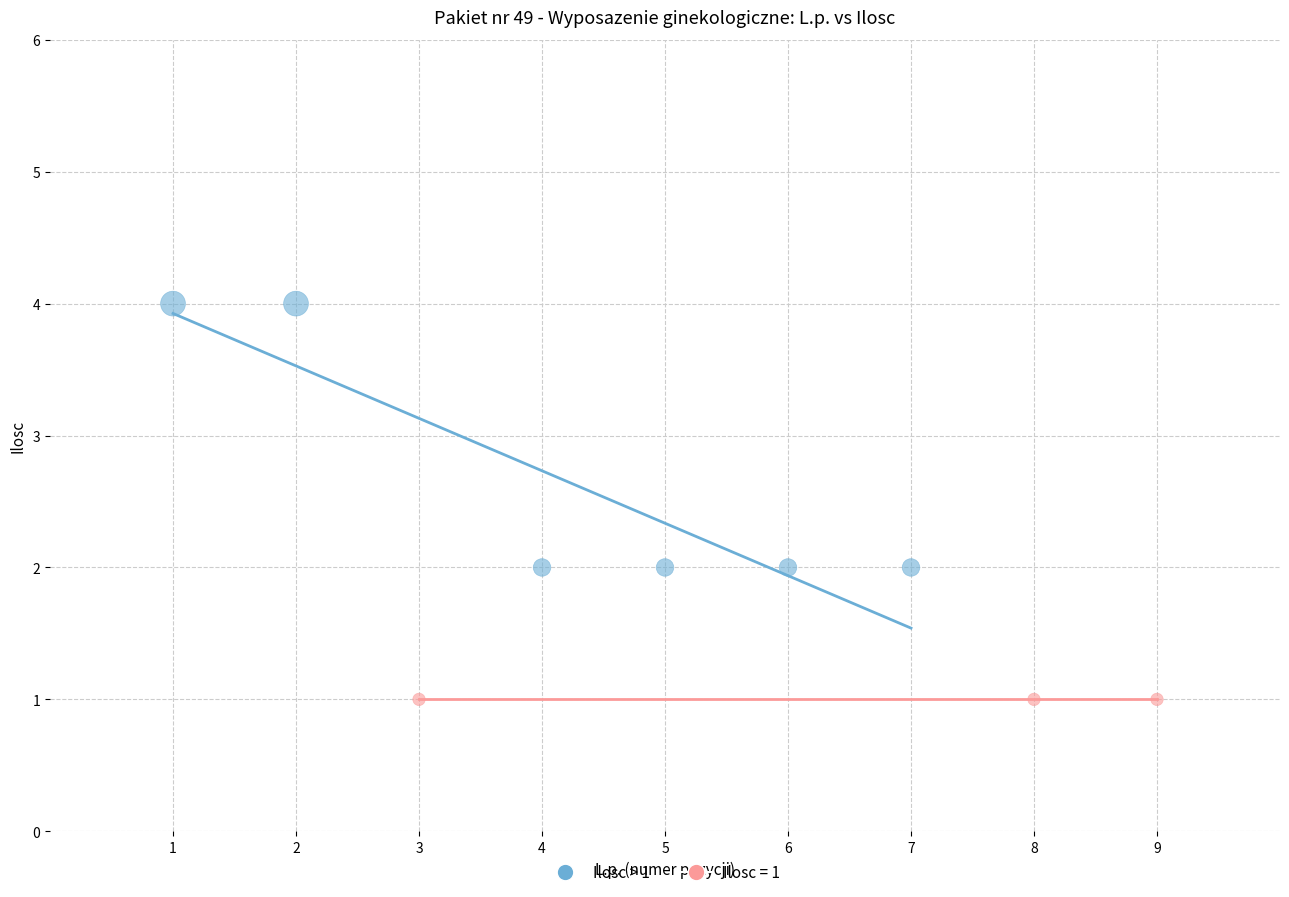

Which series contains the highest Y value?

Ilosc > 1